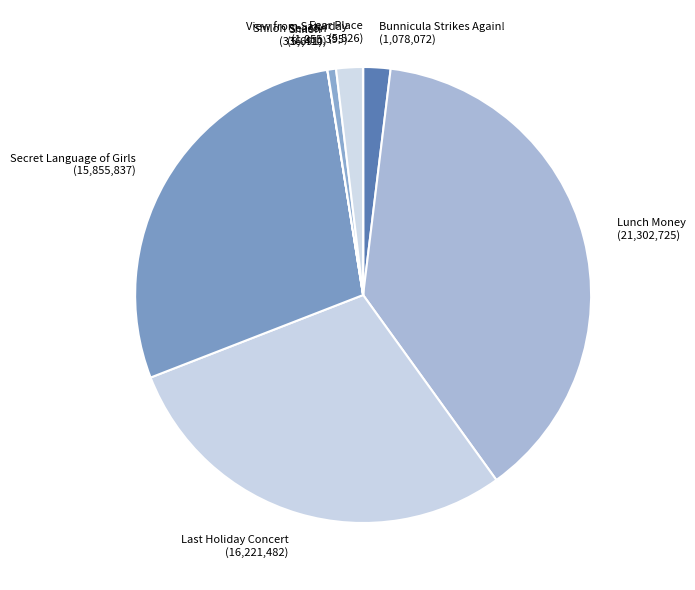

Is it true that View from Saturday is 15% of the pie?

False